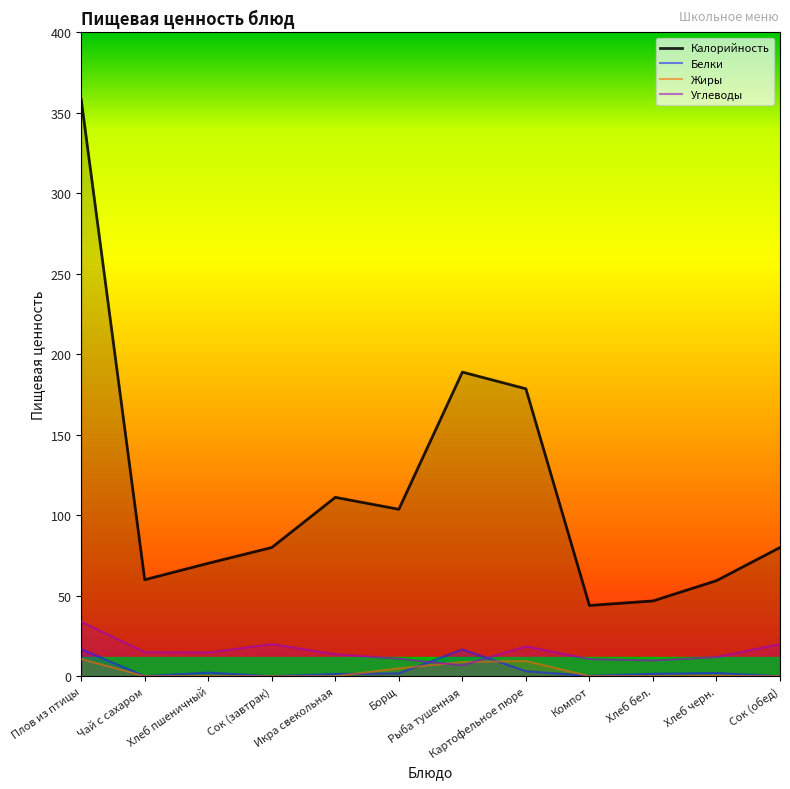

How many data points in Калорийность are less than 80?

5